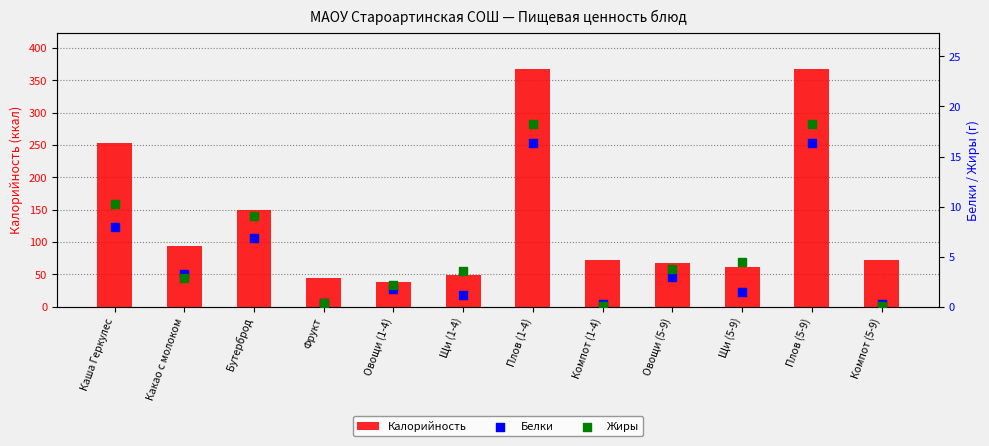

What is the total value across all series at Компот (1-4)?

72.3